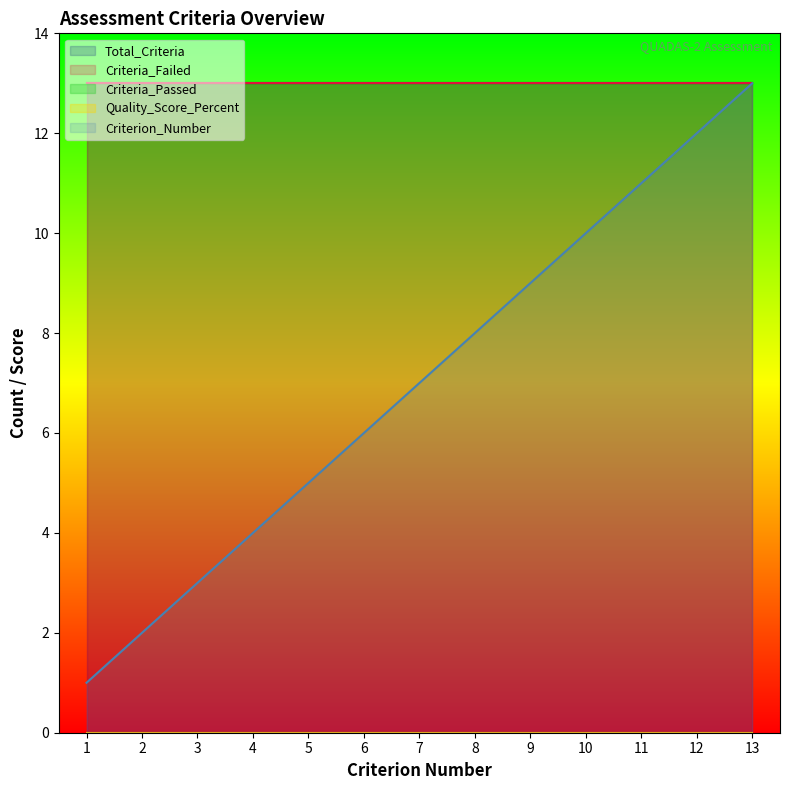

Which has a higher value, 1 or 10?

10